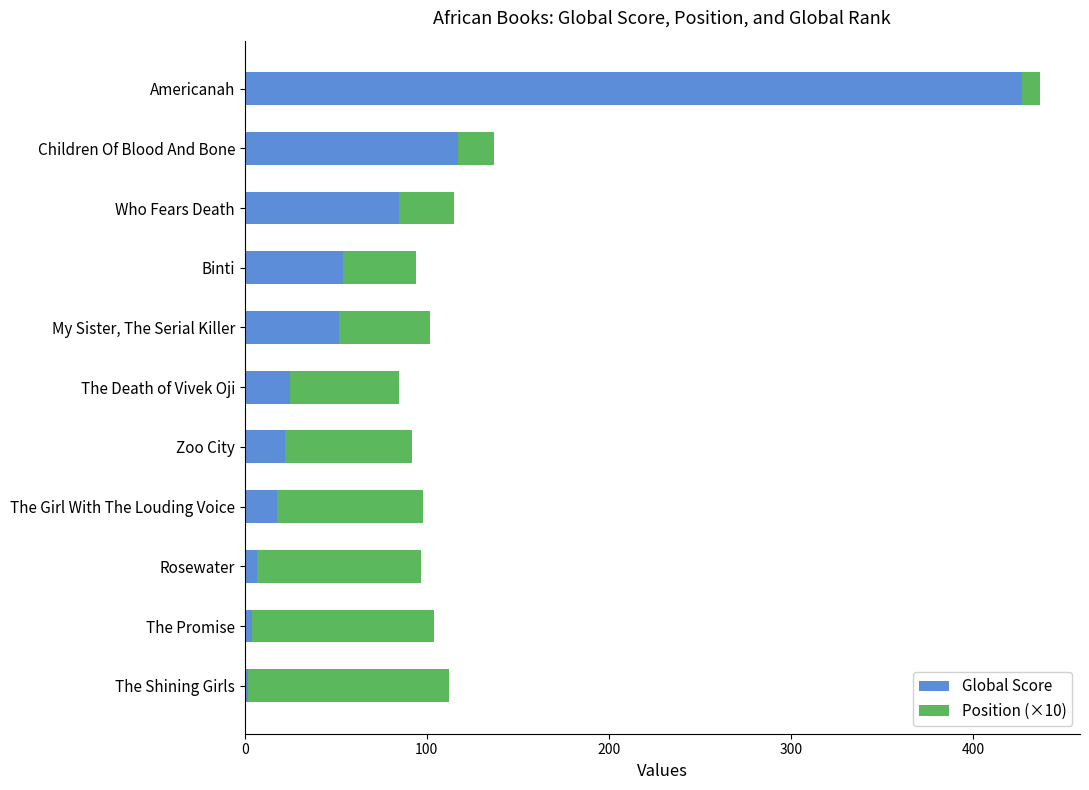

What is the total value across all series at Zoo City?

92